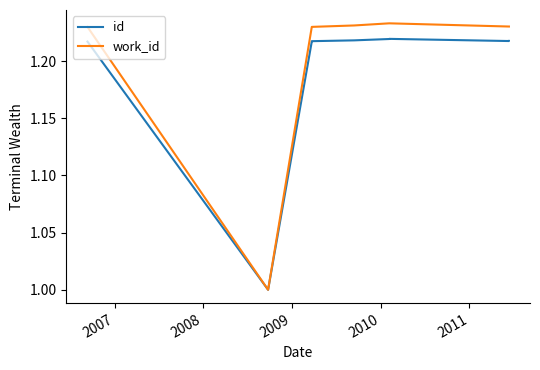

True or false: id has a value of 1.2 at 2011.

True